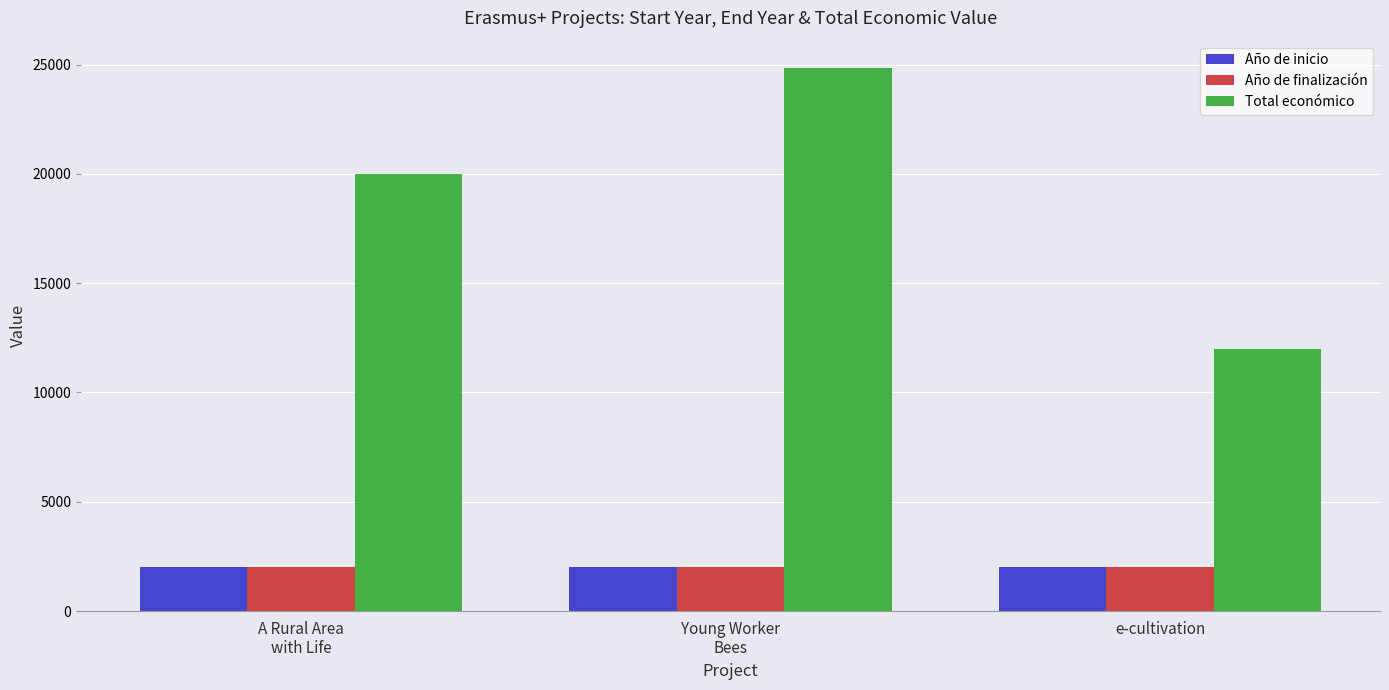

Which series has the largest range (max minus min)?

Total económico